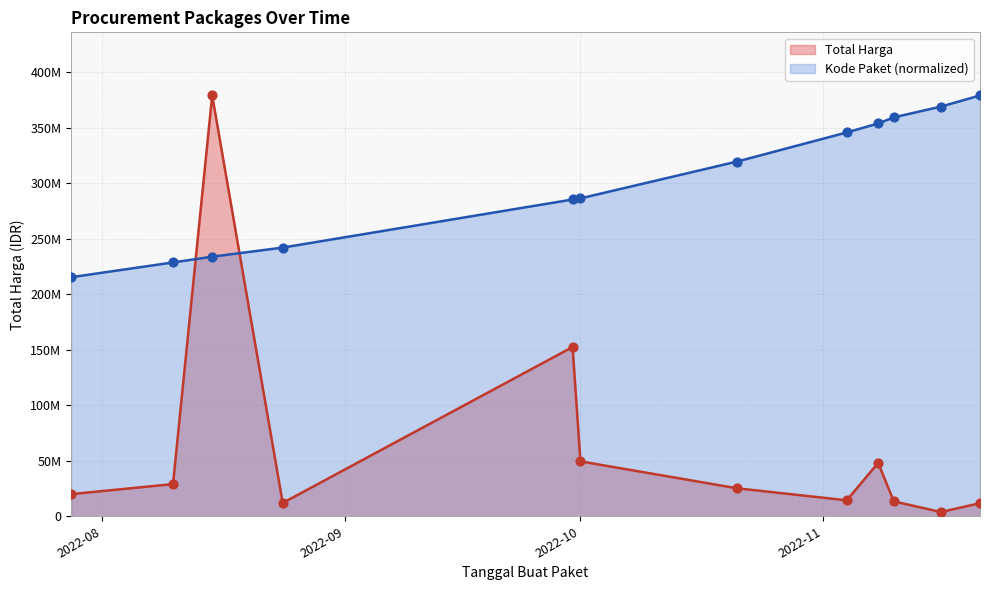

At how many categories does at least one series exceed 197559550?

12